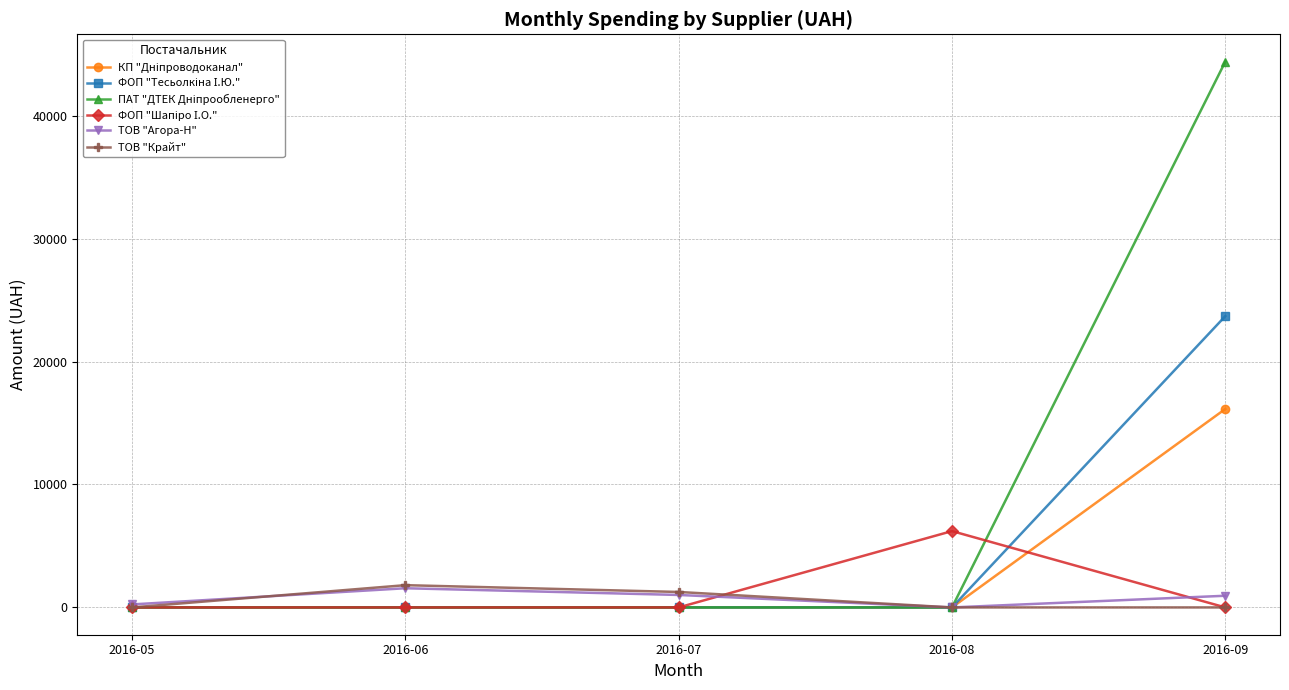

What is the spread (max minus min) of values at 2016-08?

6209.3